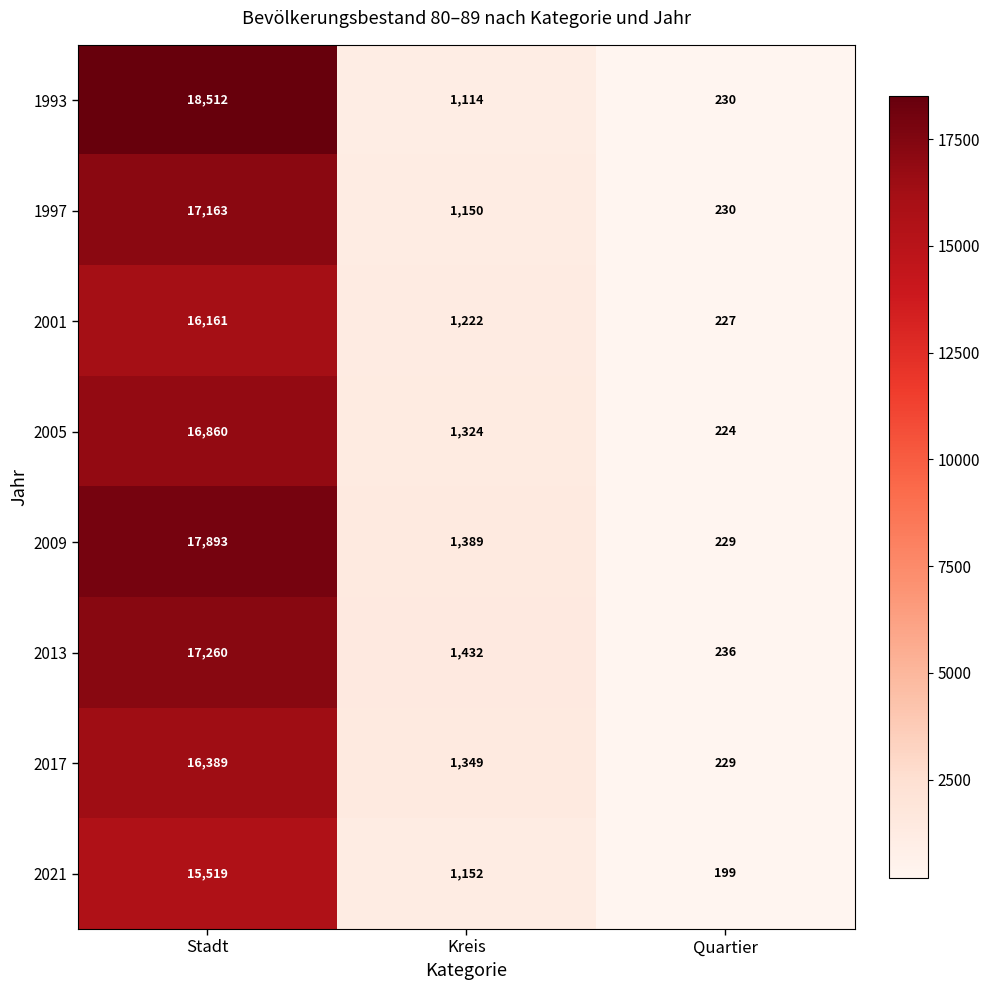

True or false: 2017 has a value of 16389 at Stadt.

True